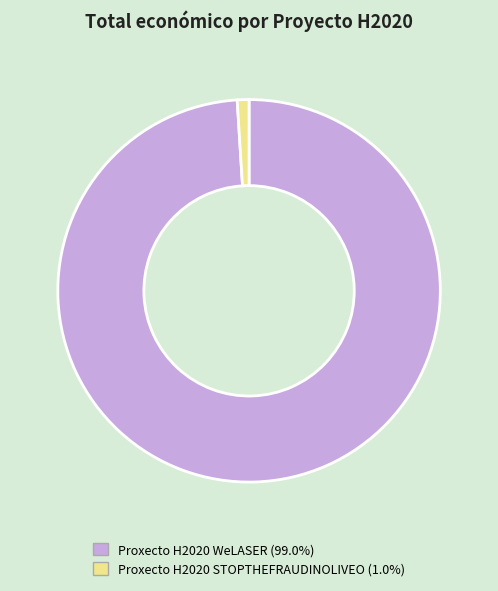

Is the sum of Proxecto H2020 STOPTHEFRAUDINOLIVEO and Proxecto H2020 WeLASER greater than half?

Yes